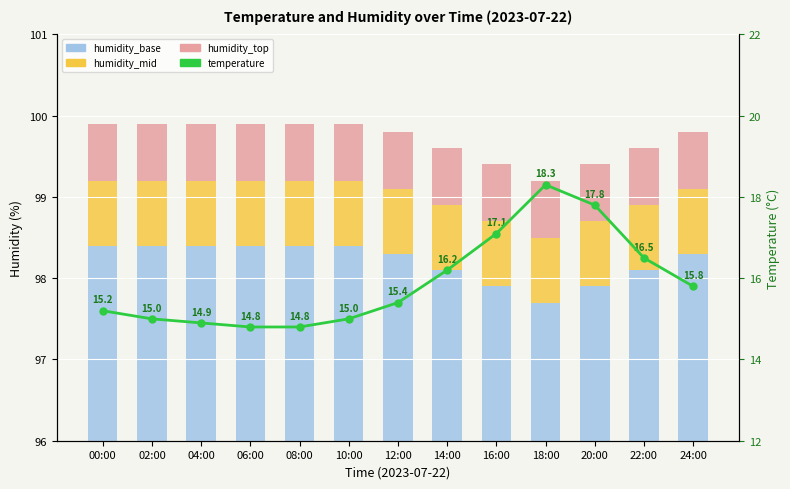

What is the average value of the humidity_base series?

98.2